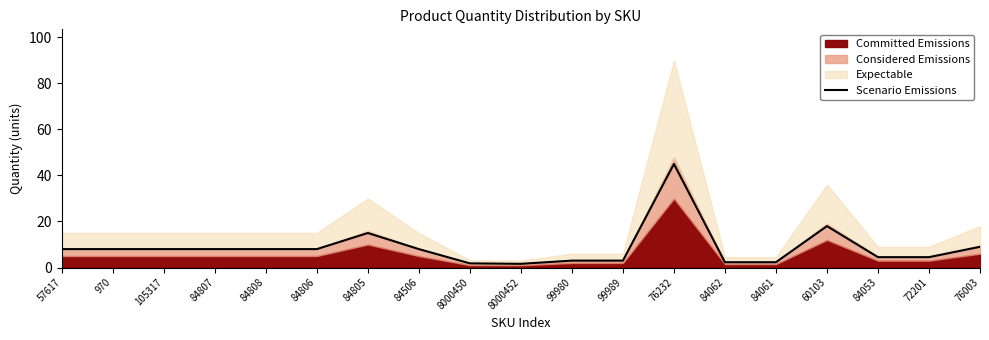

At which label is the value closest to 23?

60103